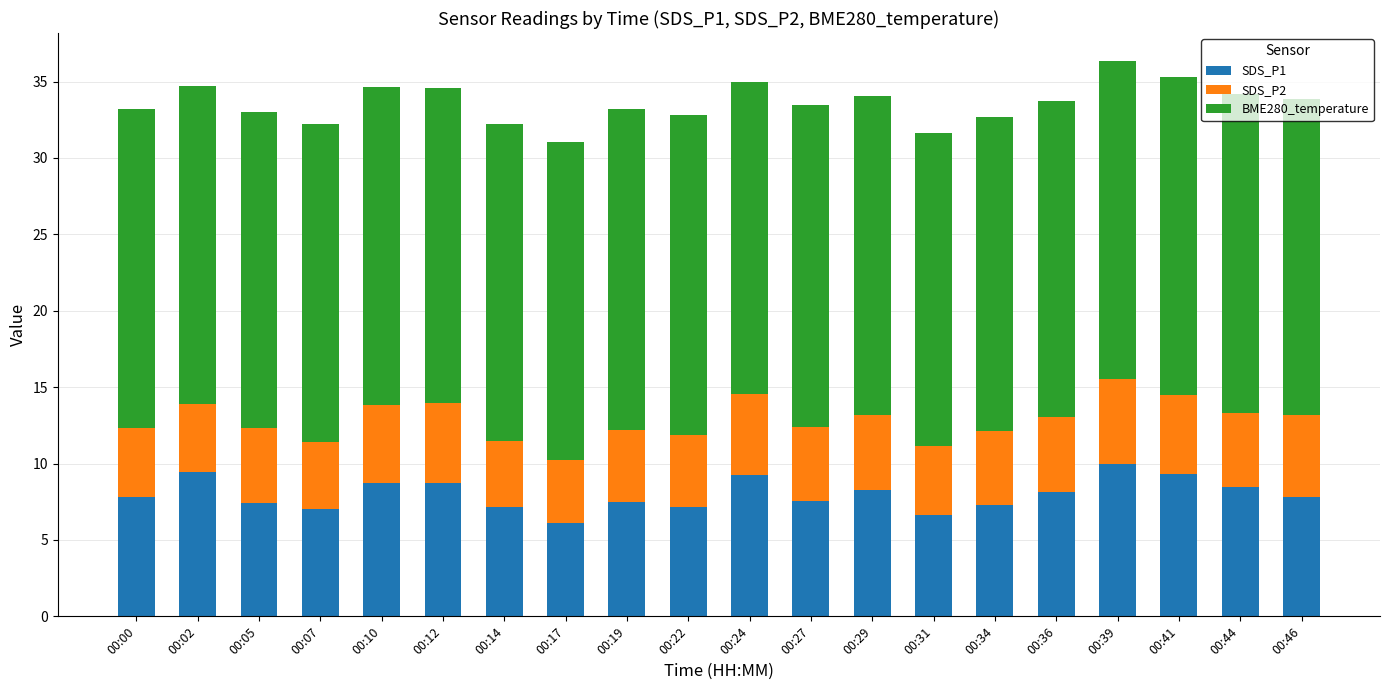

Count the number of categories in the chart.

20